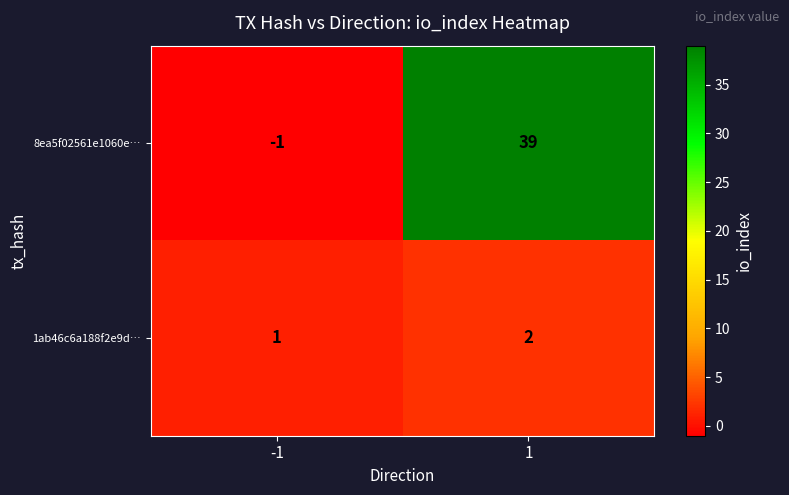

Which label corresponds to the largest value in the chart?

1